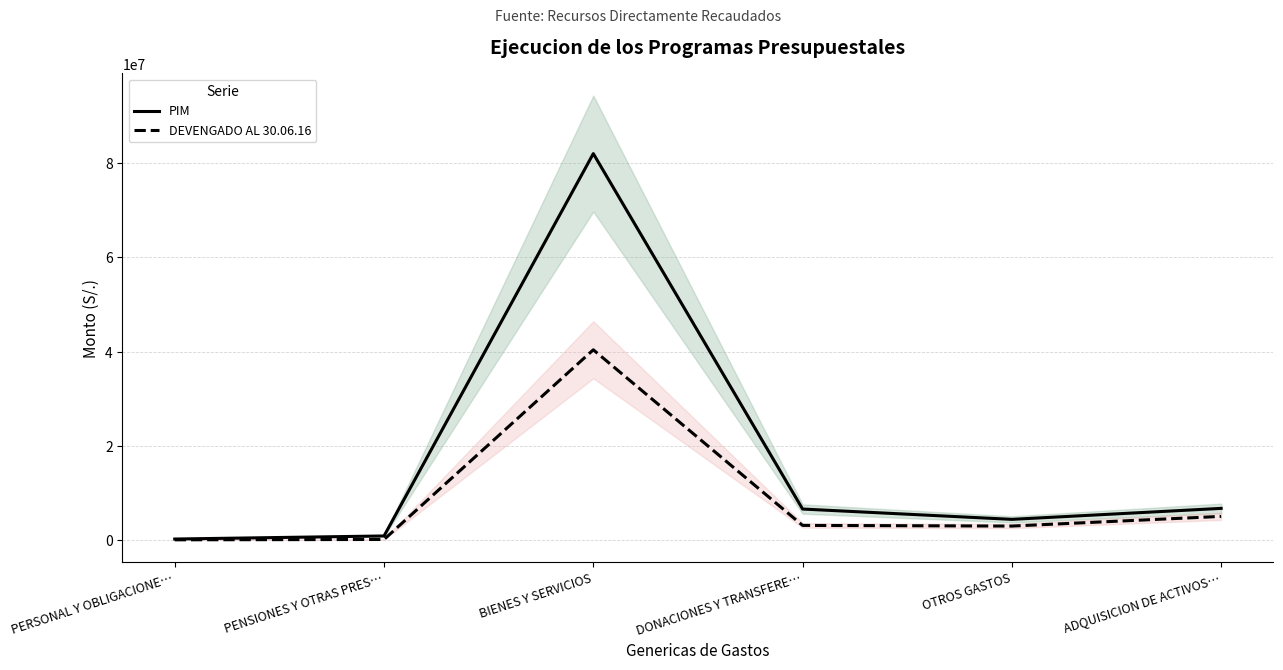

Which series has the largest total across all categories?

PIM